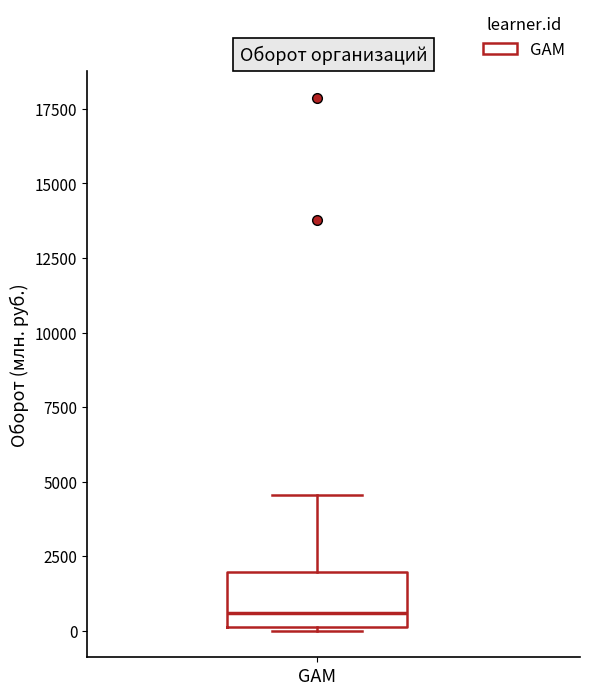

Transcribe this box plot: give where the median line is, the range the box spans, and where the two whiskers end, as read against the y-axis. The values are not printed on the chart, so give them approximately, as read against the axis.

median 500, box 0 to 2000, whiskers 0 to 4500